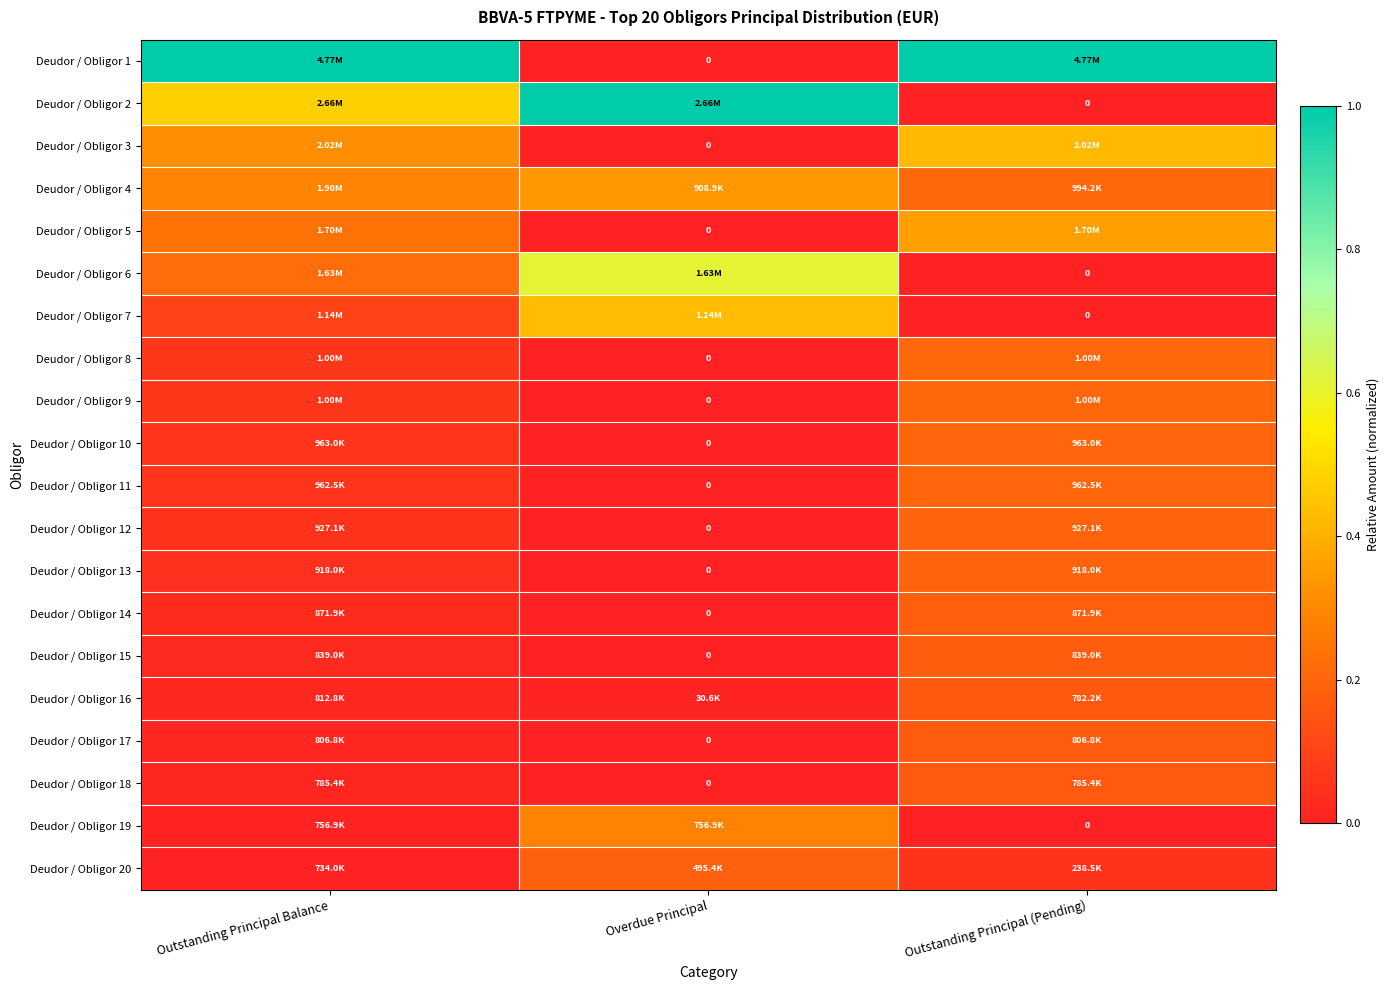

Read the Deudor / Obligor 10 value at Outstanding Principal Balance.

0.1